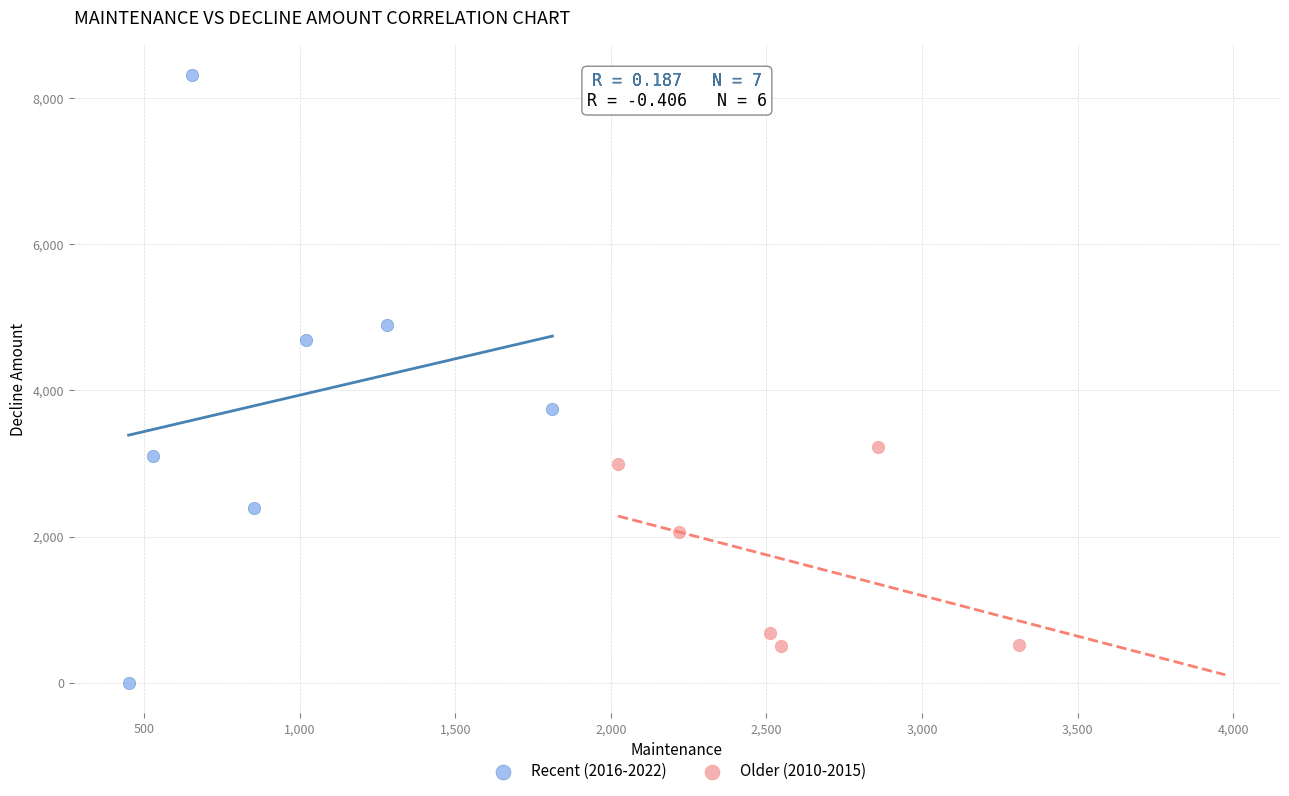

What are all the series names shown in the legend?

Recent (2016-2022), Older (2010-2015)